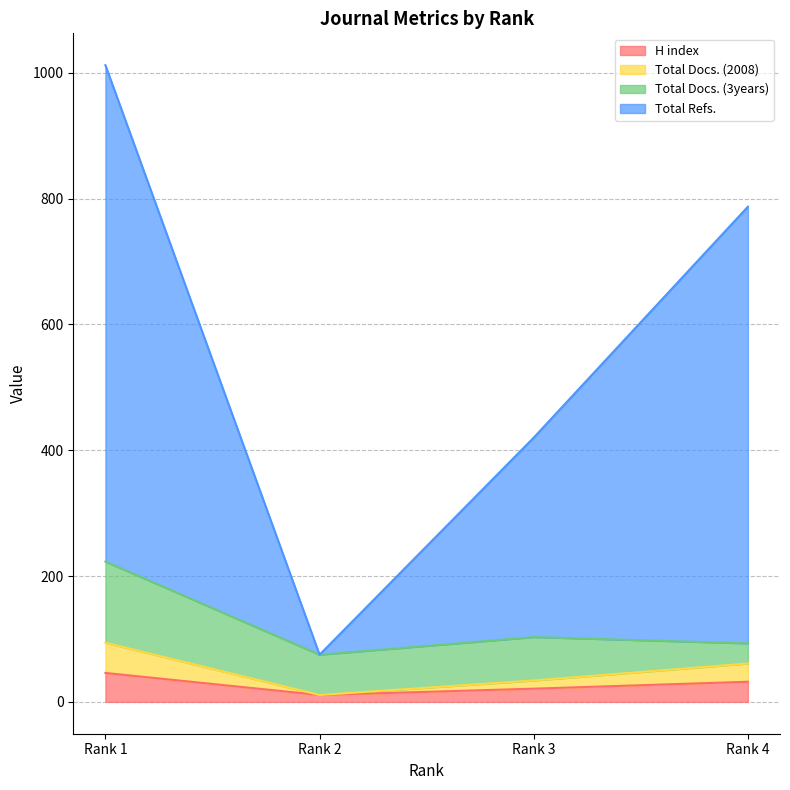

What is the greatest value displayed?

1012